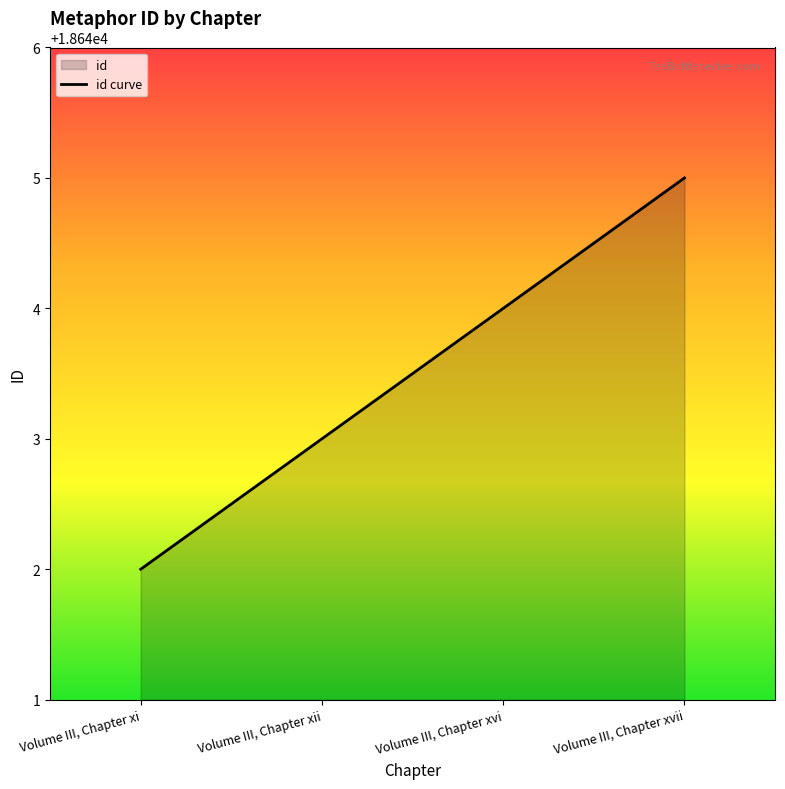

List the labels in order of value, smallest first.

Volume III, Chapter xi, Volume III, Chapter xii, Volume III, Chapter xvi, Volume III, Chapter xvii